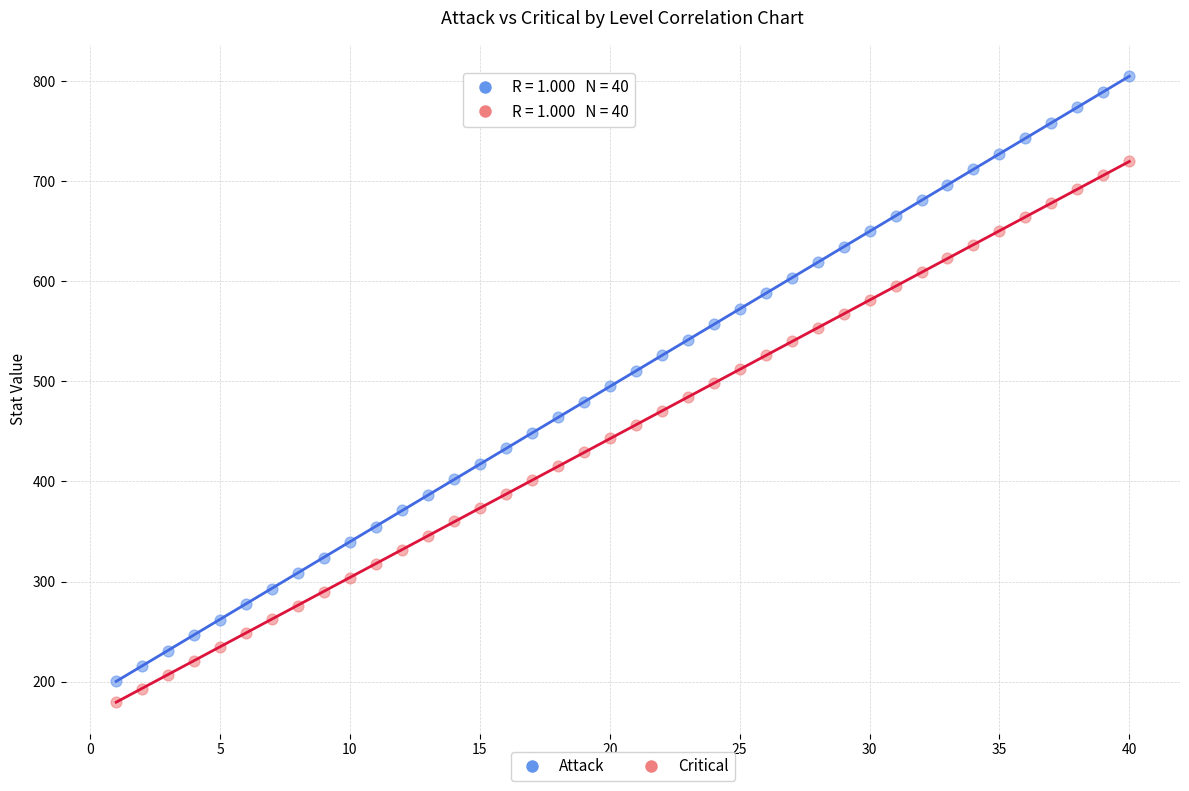

Which series has the widest spread of Y values?

Attack